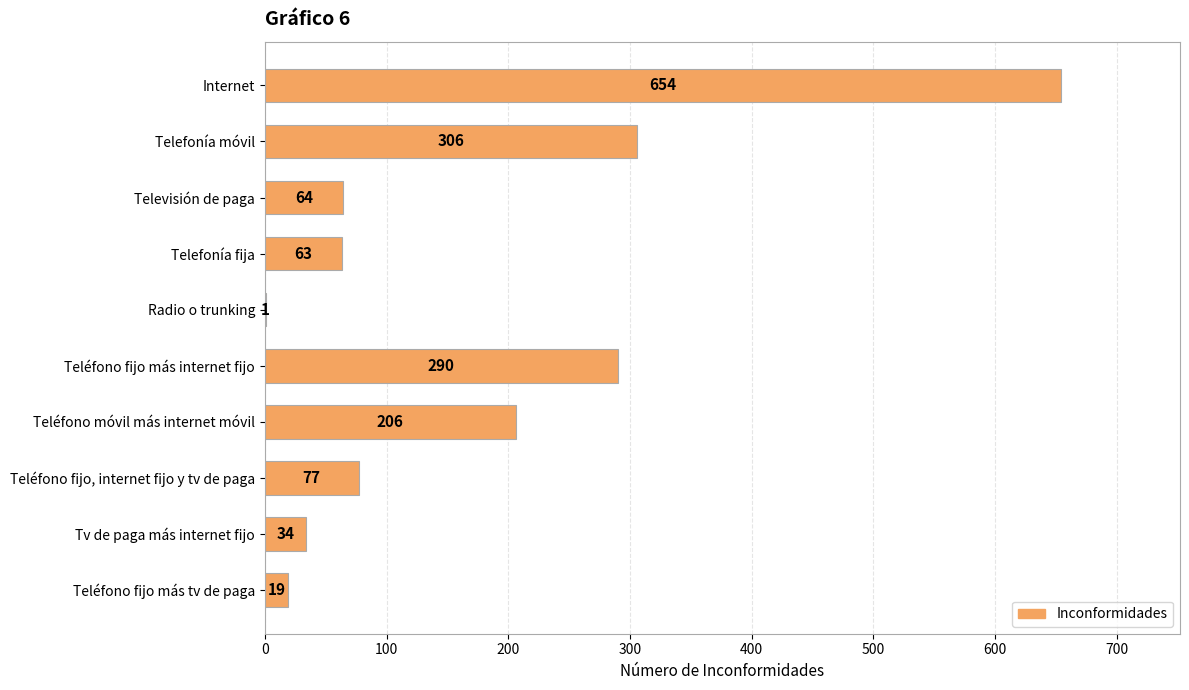

Which label corresponds to the largest value in the chart?

Internet